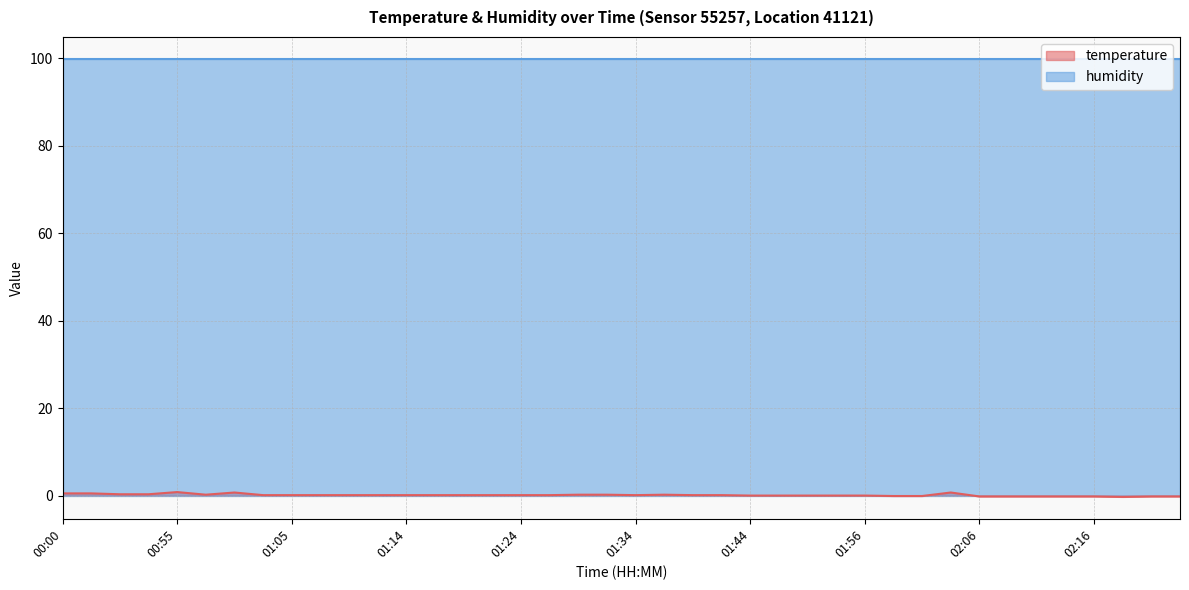

Where is the first local minimum?

00:57